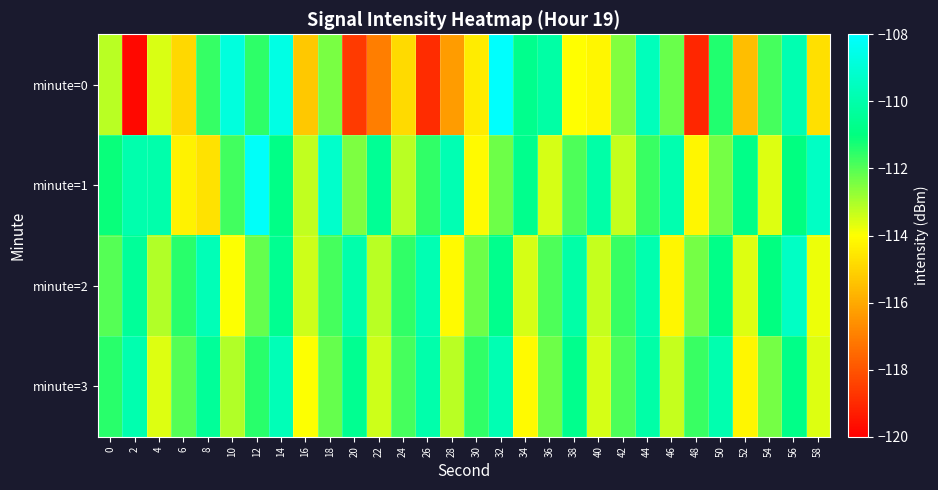

What is the spread (max minus min) of values at 44?

2.1